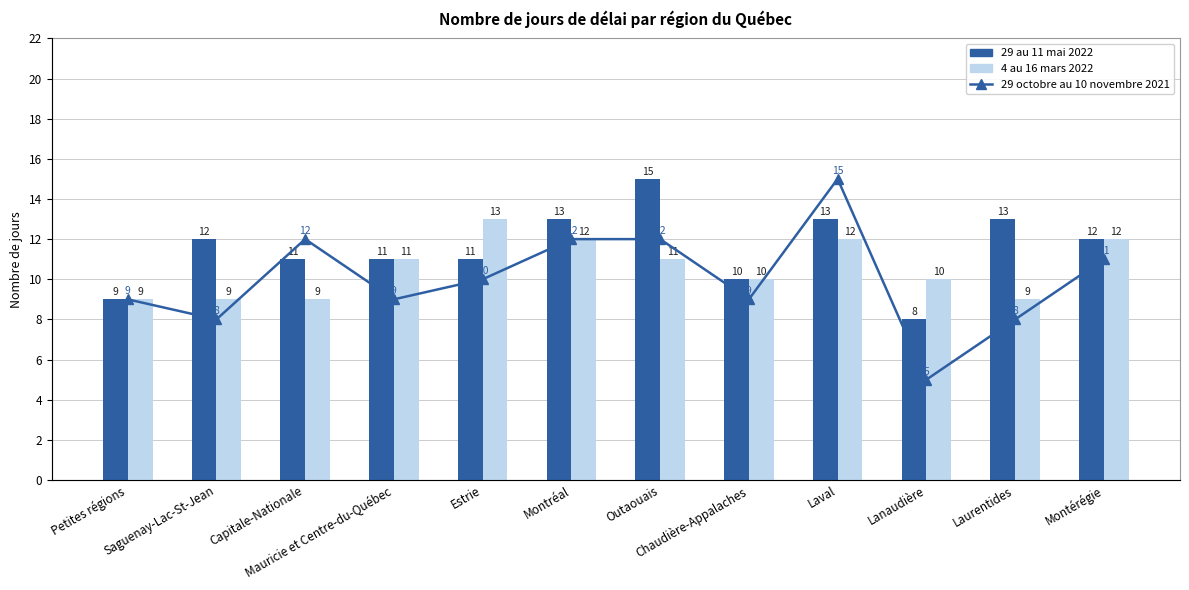

Where is 29 au 11 mai 2022 nearest to the value 11?

Capitale-Nationale